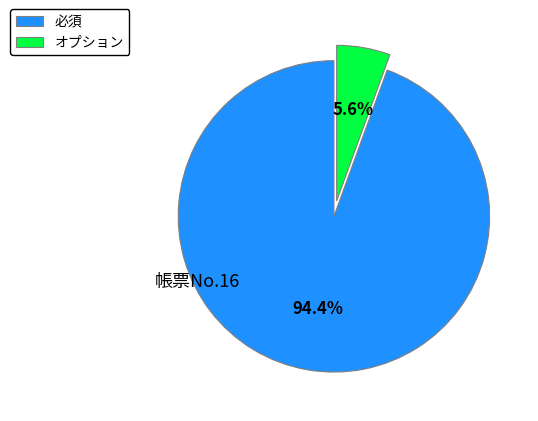

Rank the categories by value from lowest to highest.

オプション, 必須